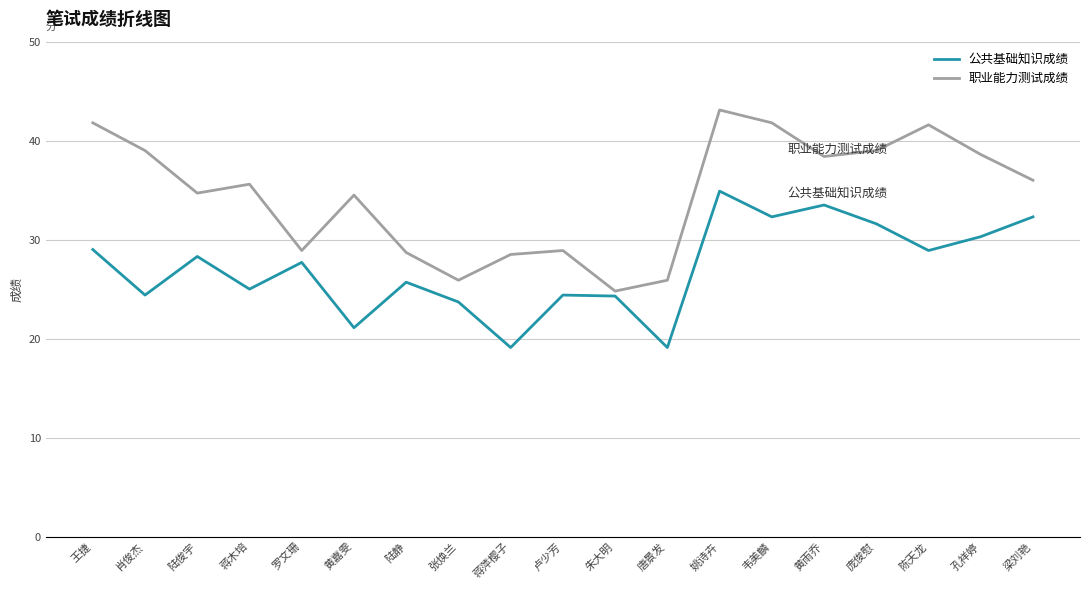

What is the lowest value of the 公共基础知识成绩 series?

19.1